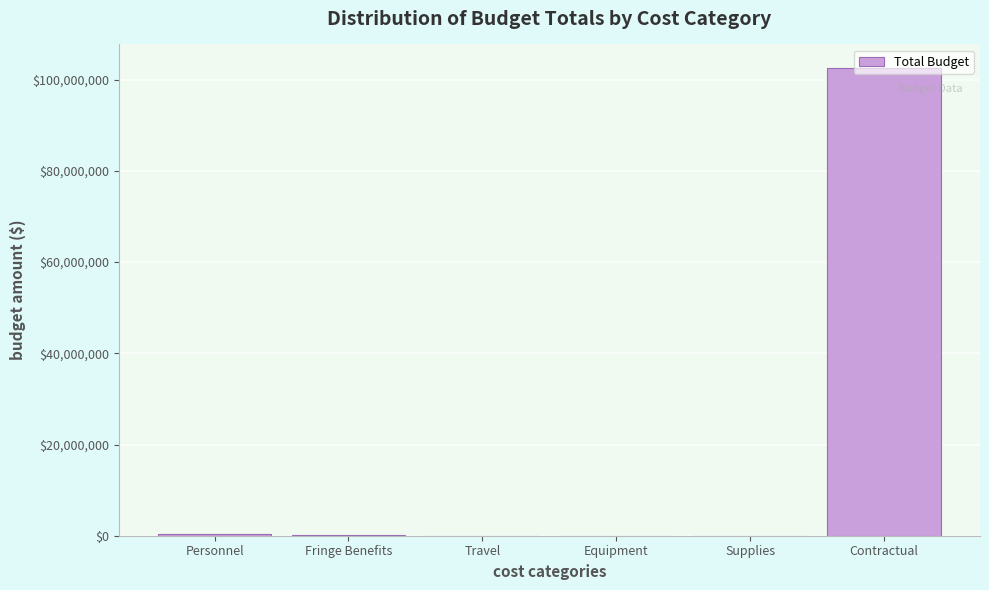

What is the greatest value displayed?

102606000